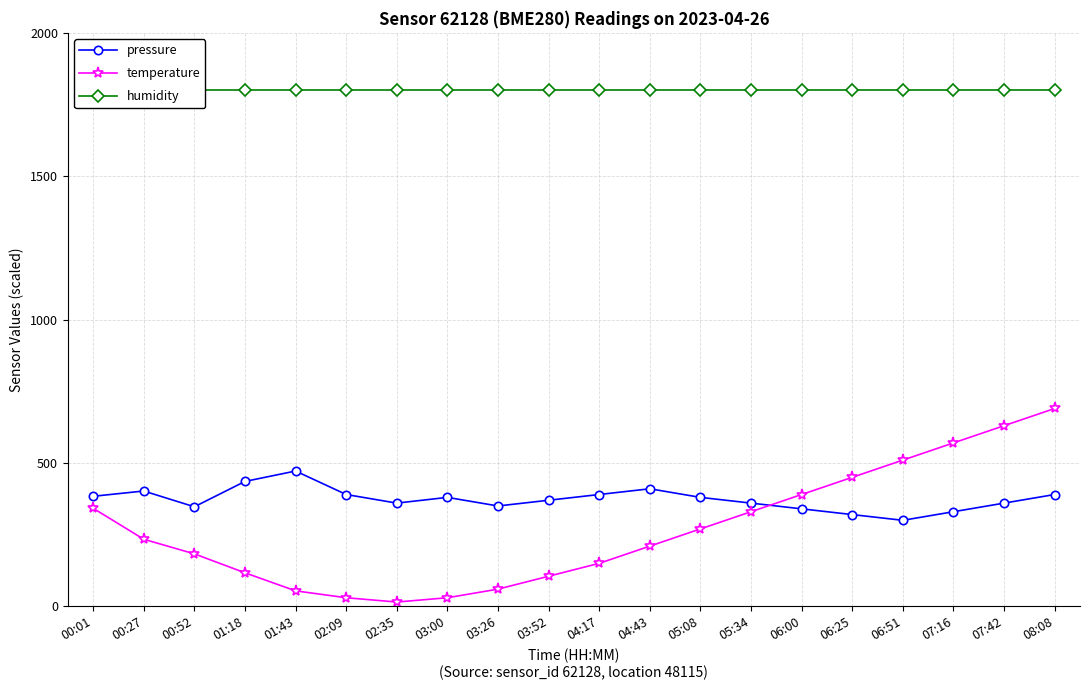

The value of humidity at 05:34 is 1800.0. True or false?

True